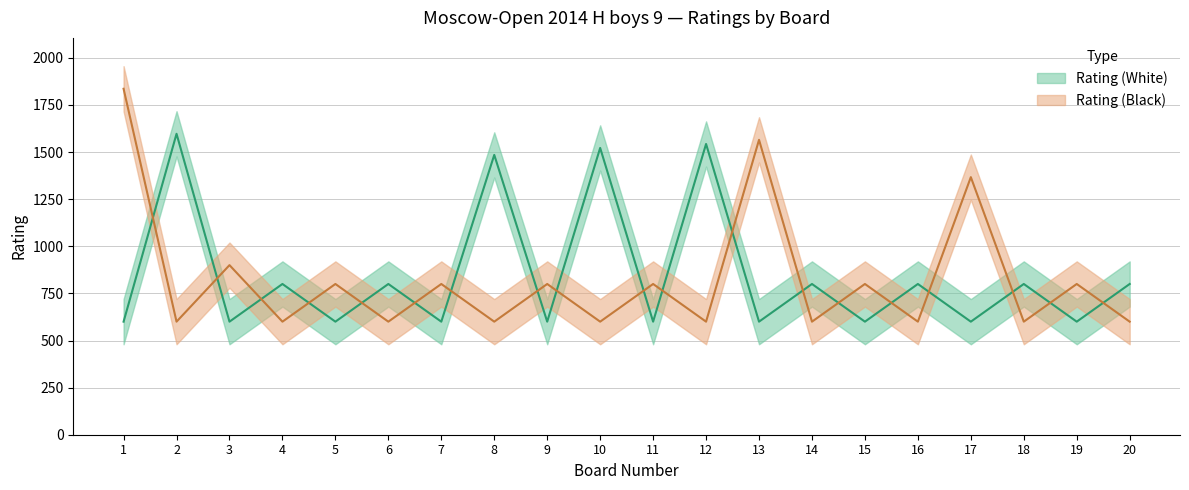

How many lines are shown in the chart?

2